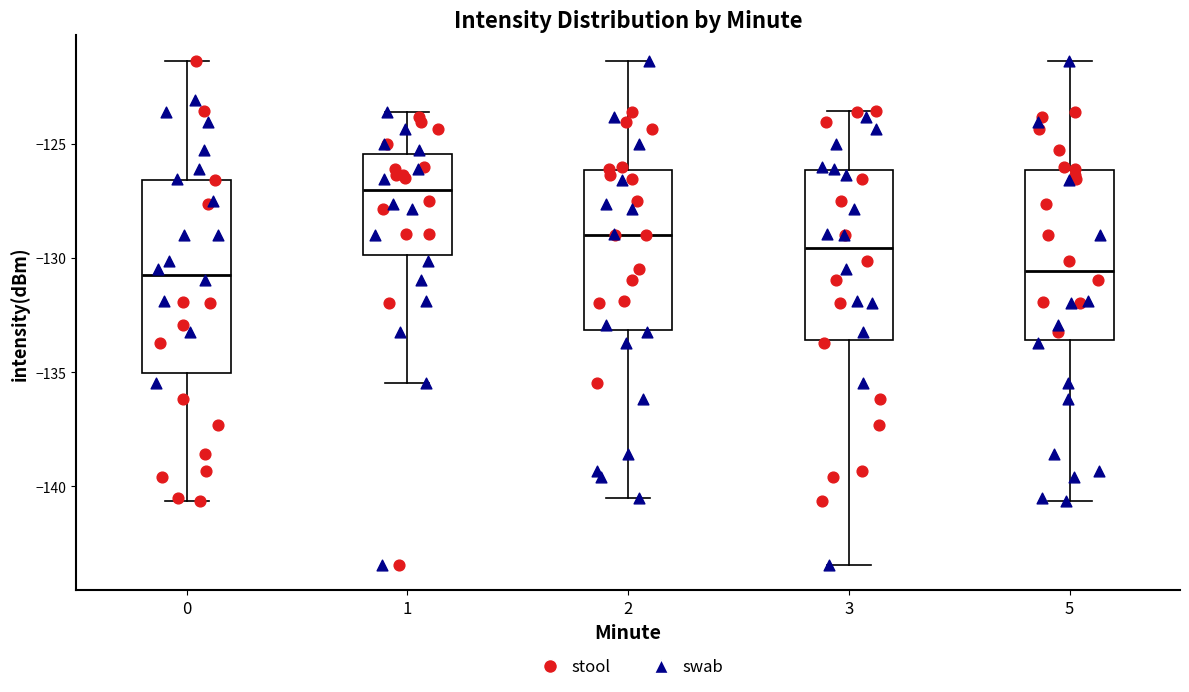

Where does the lower whisker of the box at x = 3 end on the y-axis? The values are not printed on the chart, so give them approximately, as read against the axis.

-143.5